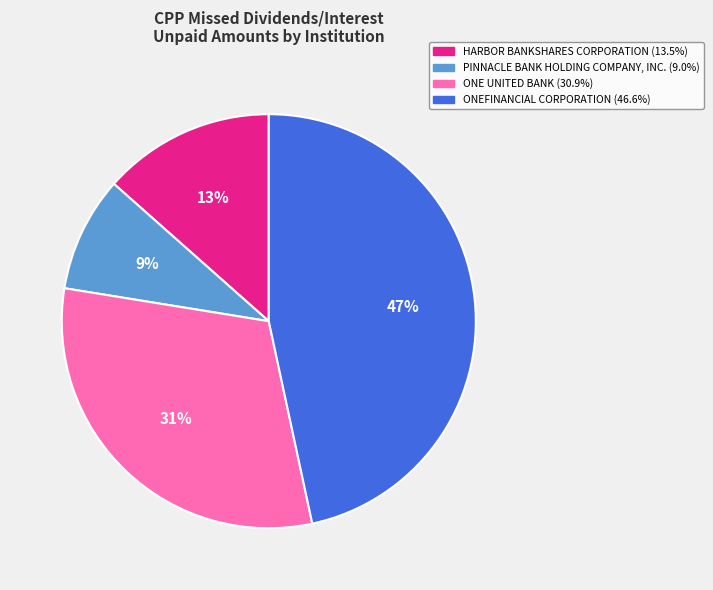

Rank the categories by value from lowest to highest.

PINNACLE BANK HOLDING COMPANY, INC., HARBOR BANKSHARES CORPORATION, ONE UNITED BANK, ONEFINANCIAL CORPORATION